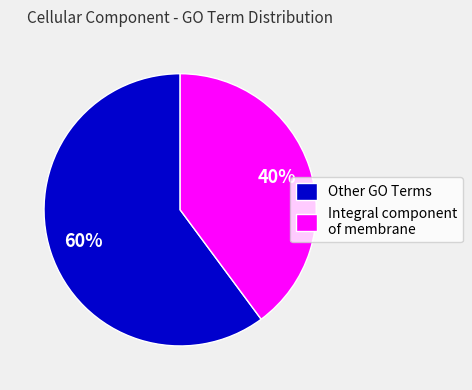

What is the ratio of the value at Other GO Terms to the value at Integral component of membrane?

1.5